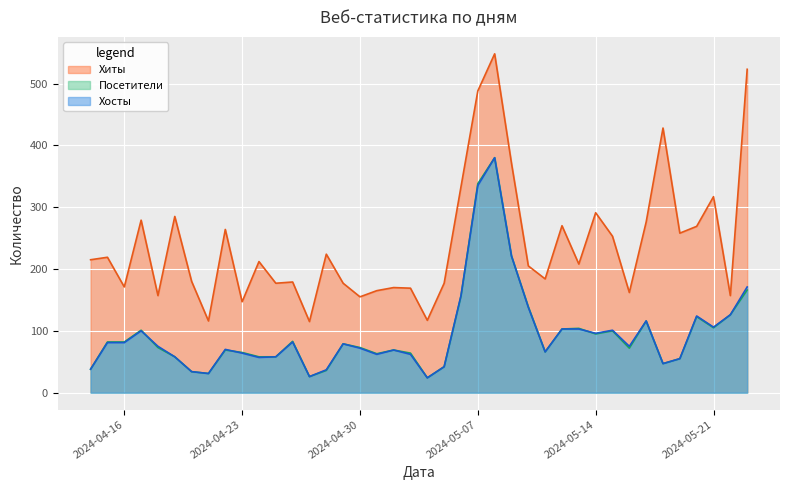

True or false: Хиты and Посетители intersect in this chart.

False